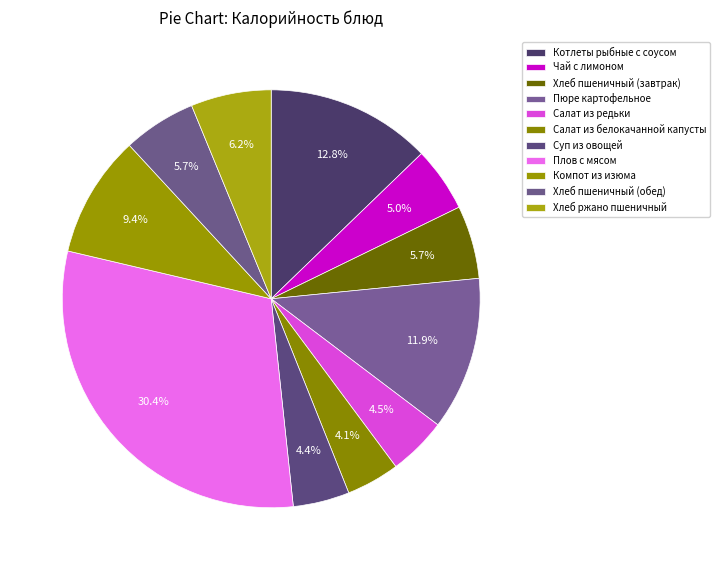

Is it true that Компот из изюма is 9% of the pie?

True